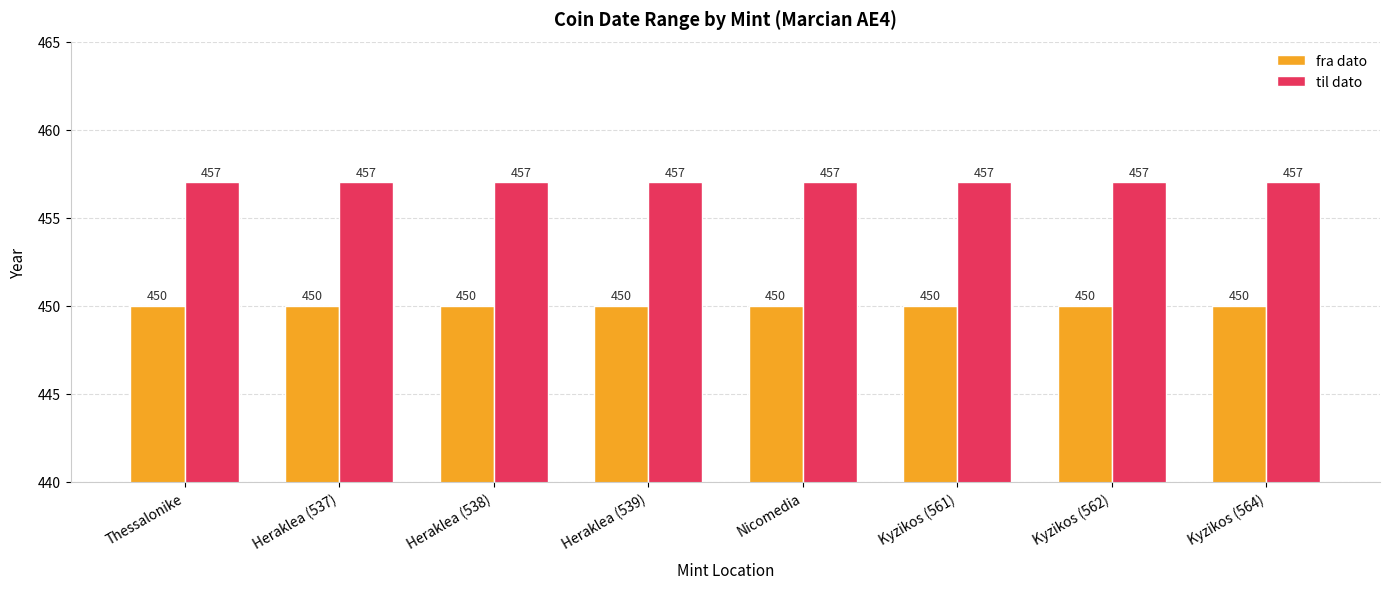

What is the spread (max minus min) of values at Kyzikos (561)?

7